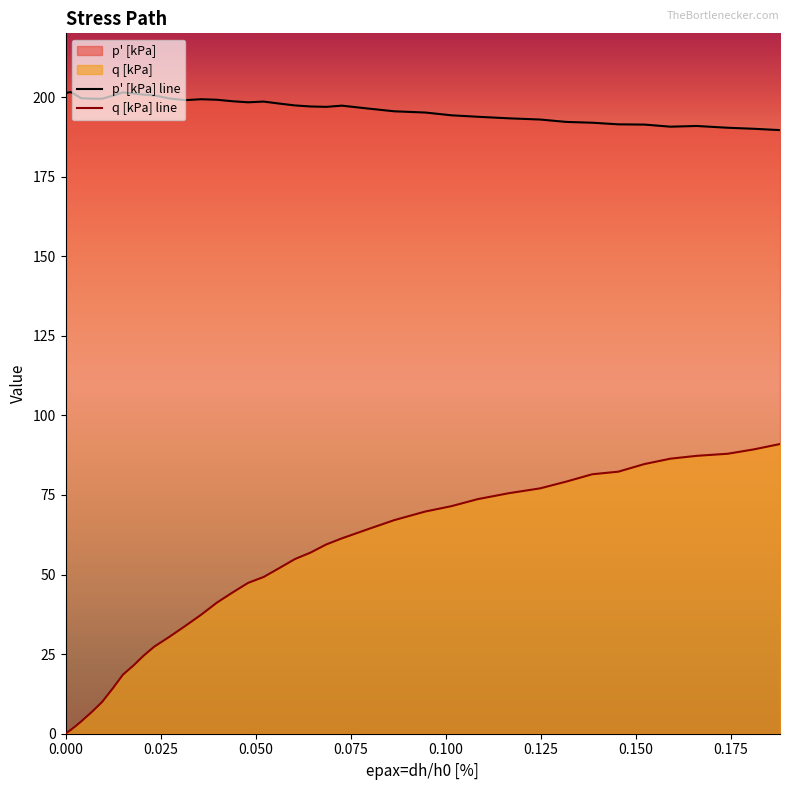

How many data points in q [kPa] are above 54?

20